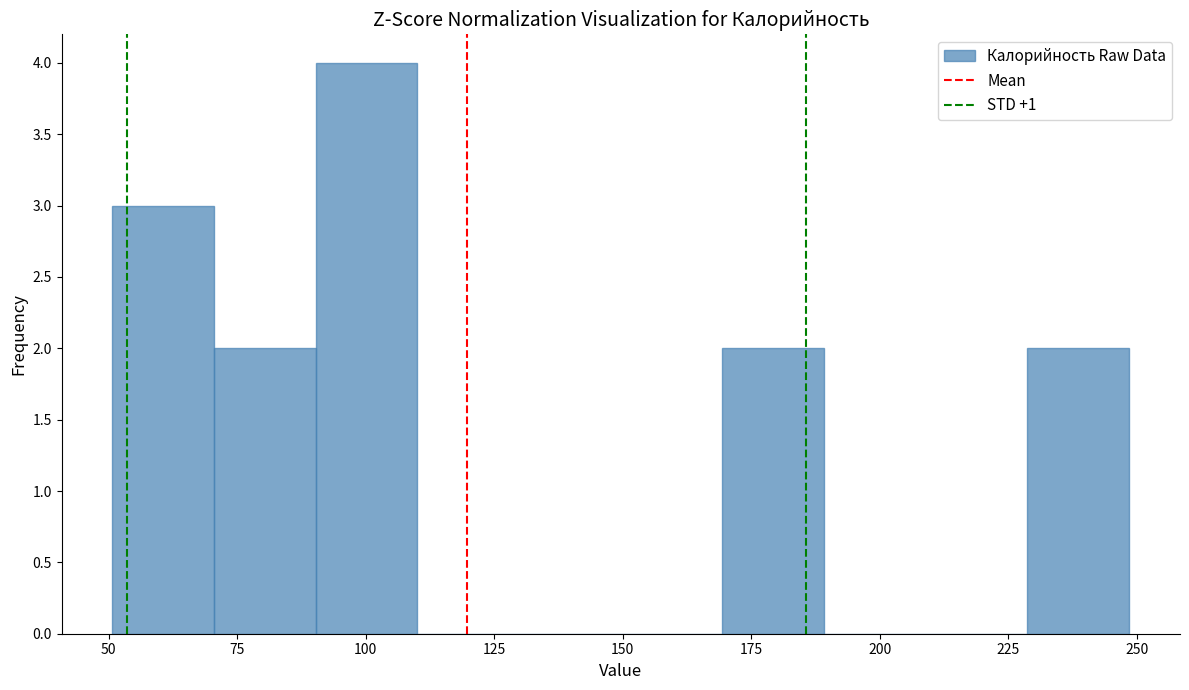

Around what value on the x-axis is the tallest bar? Give the approximate position of its centre, as read against the axis.

100